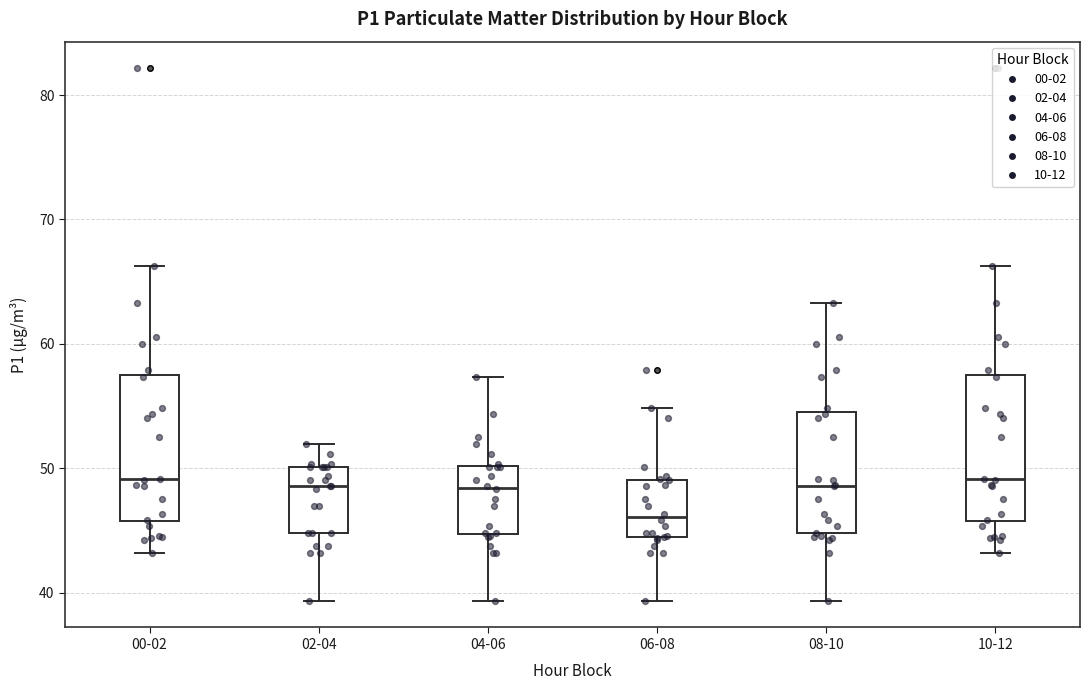

Which box has the lowest median line?

06-08